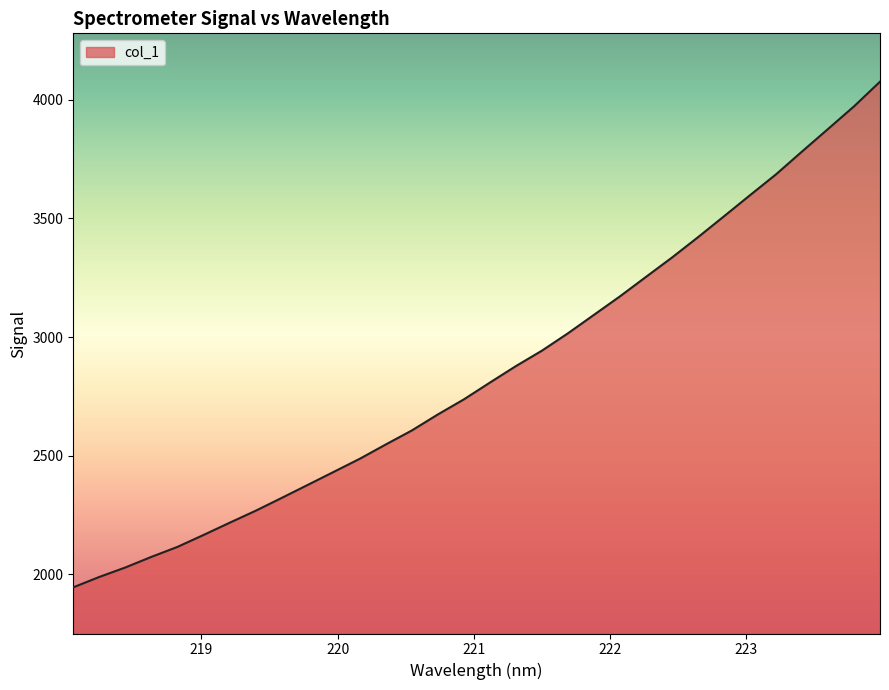

True or false: there are more than 0 points higher than both neighbors.

False